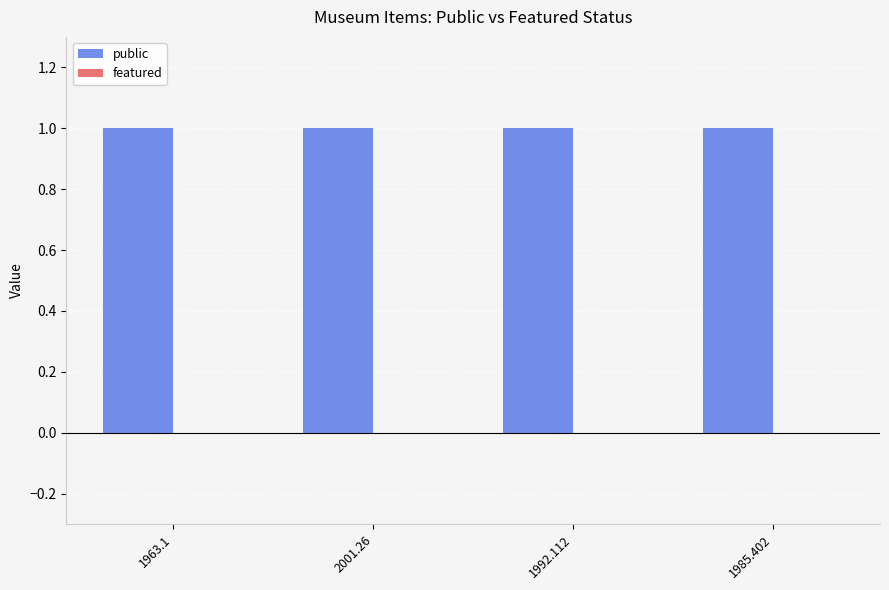

What is the label of the 1st bar from the right?

1985.402